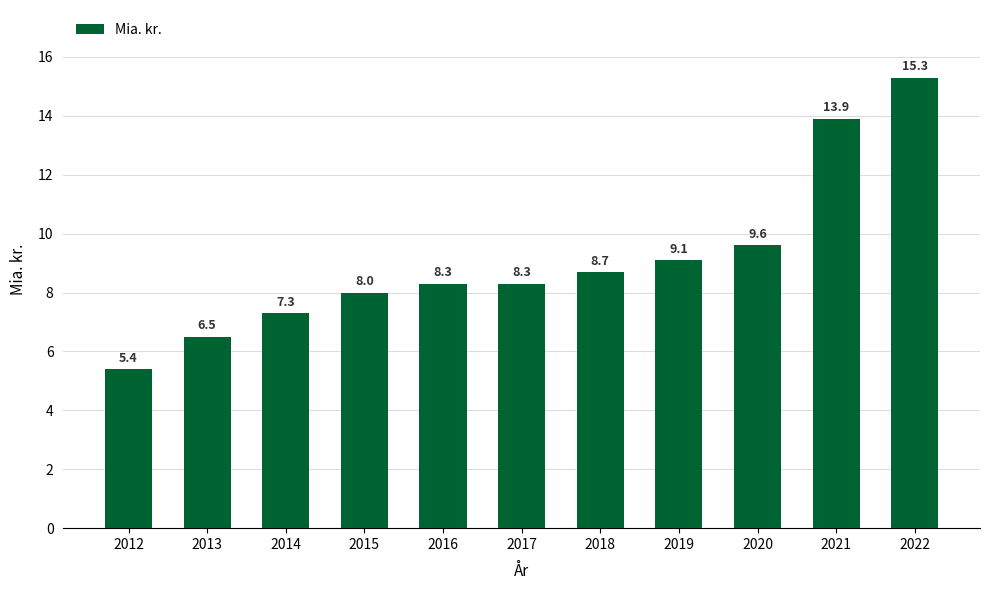

What is the sum of the values at 2016 and 2022?

23.6